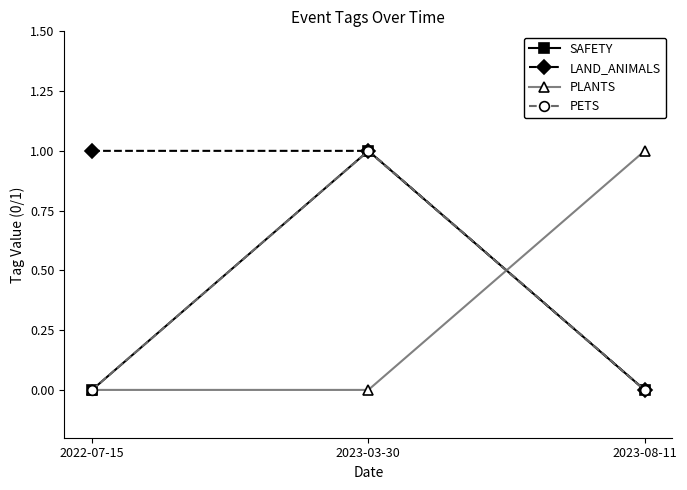

Which series has the largest range (max minus min)?

SAFETY